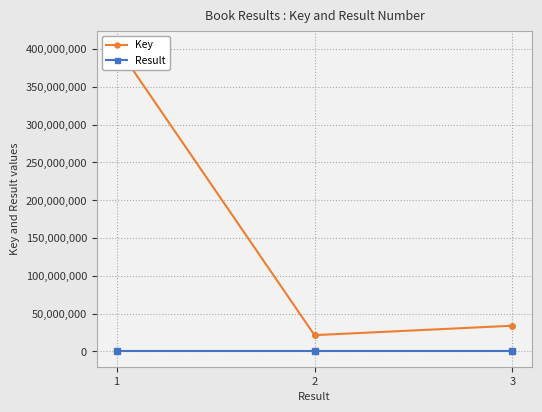

How many categories are shown in the chart?

3